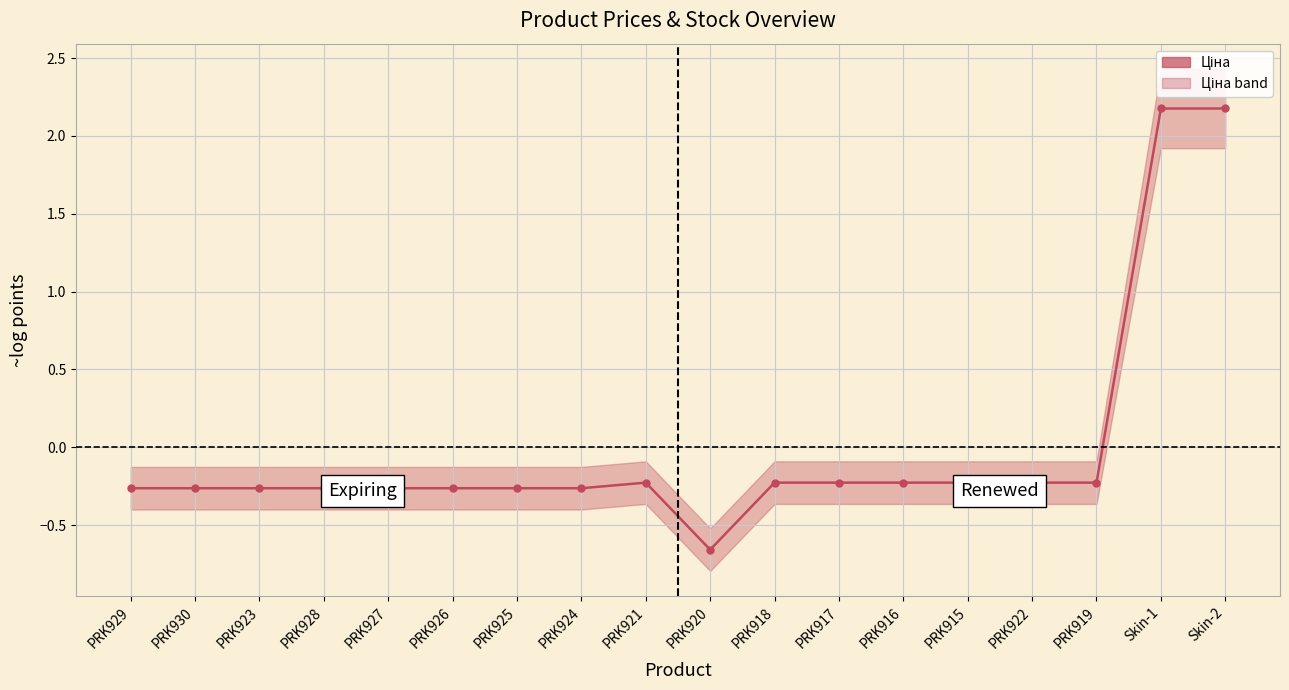

What is the maximum value shown in the chart?

2.2